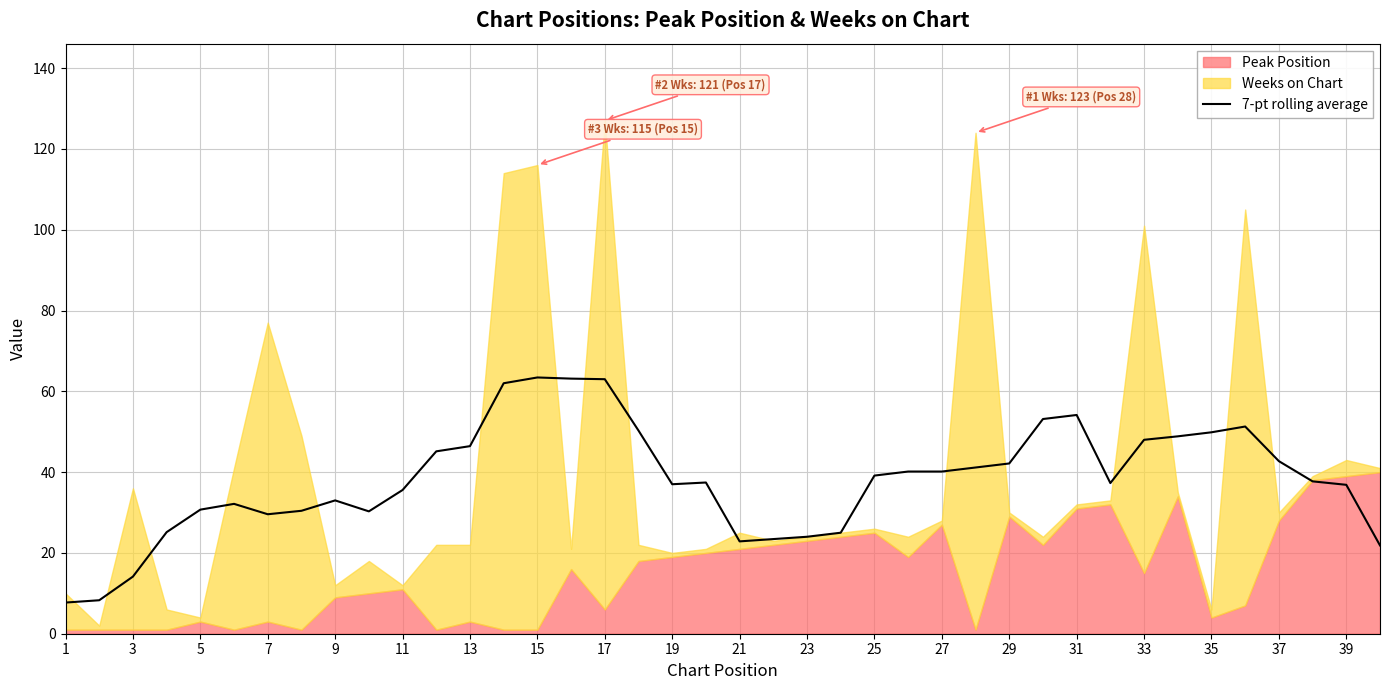

What is the lowest value of the 7-pt rolling average series?

7.7